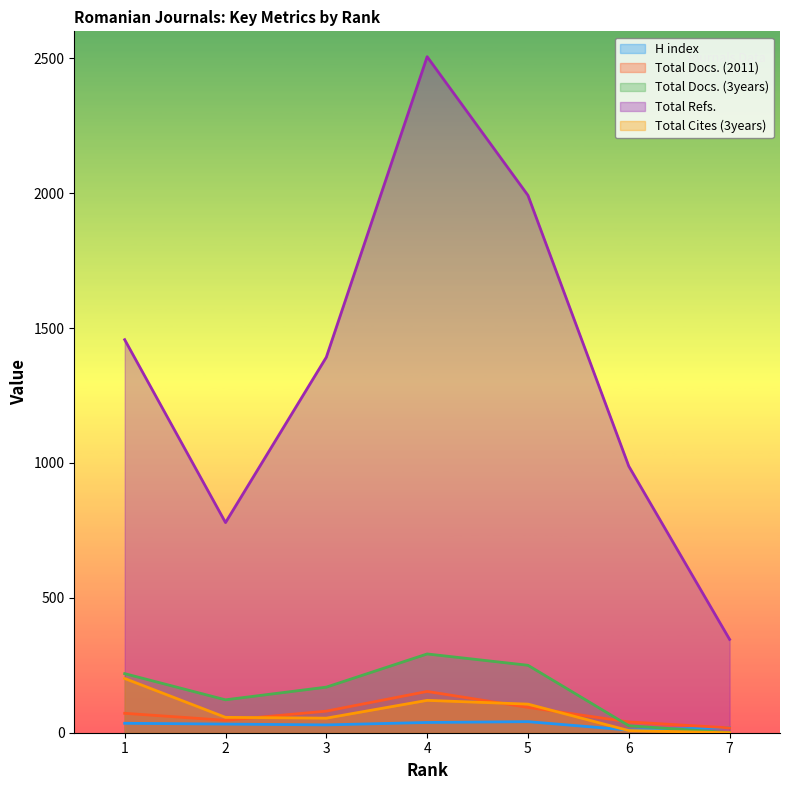

Which has a higher value, 4 or 6?

4